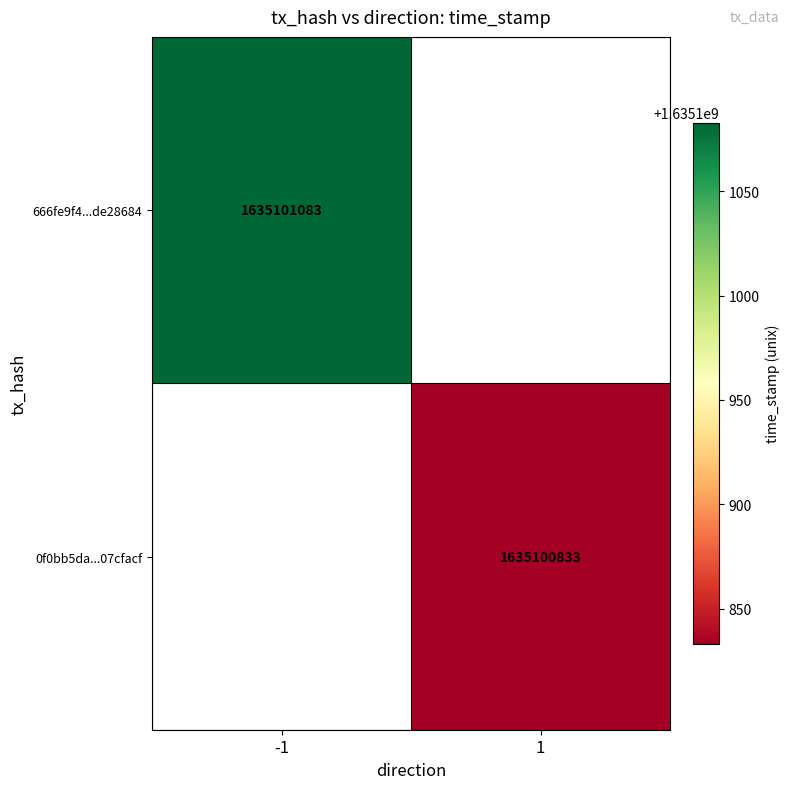

Which series has the largest total across all categories?

666fe9f4d16319d51d5ed17f923dba36de28684